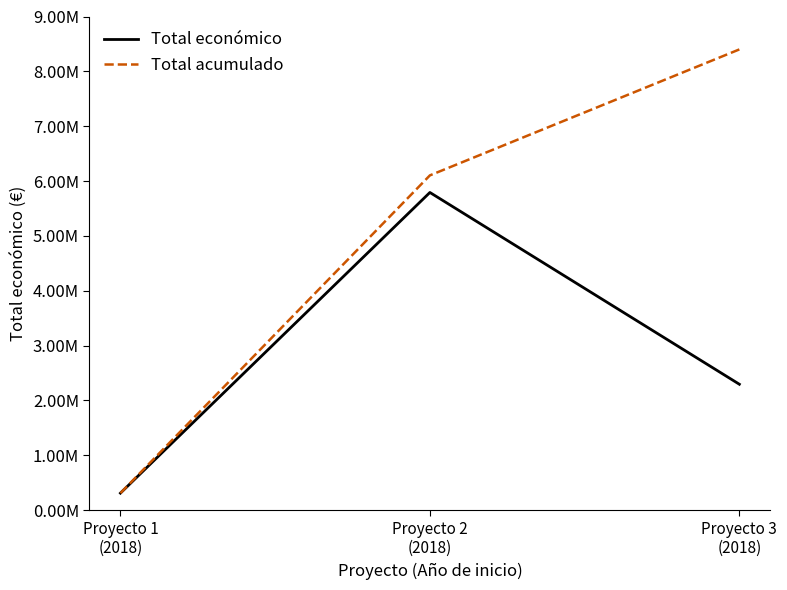

Is the value of Total acumulado at Proyecto 3
(2018) greater than the value of Total económico at Proyecto 3
(2018)?

Yes